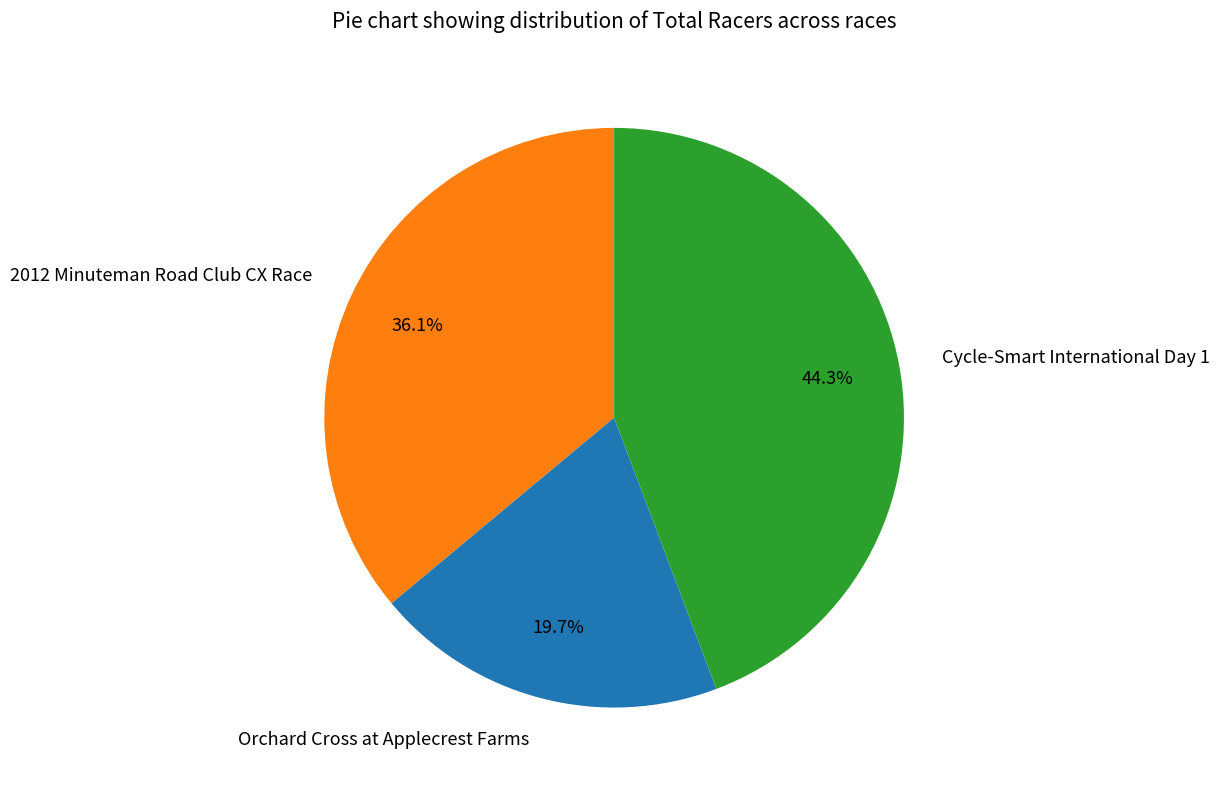

The Orchard Cross at Applecrest Farms slice represents 34% of the pie. True or false?

False